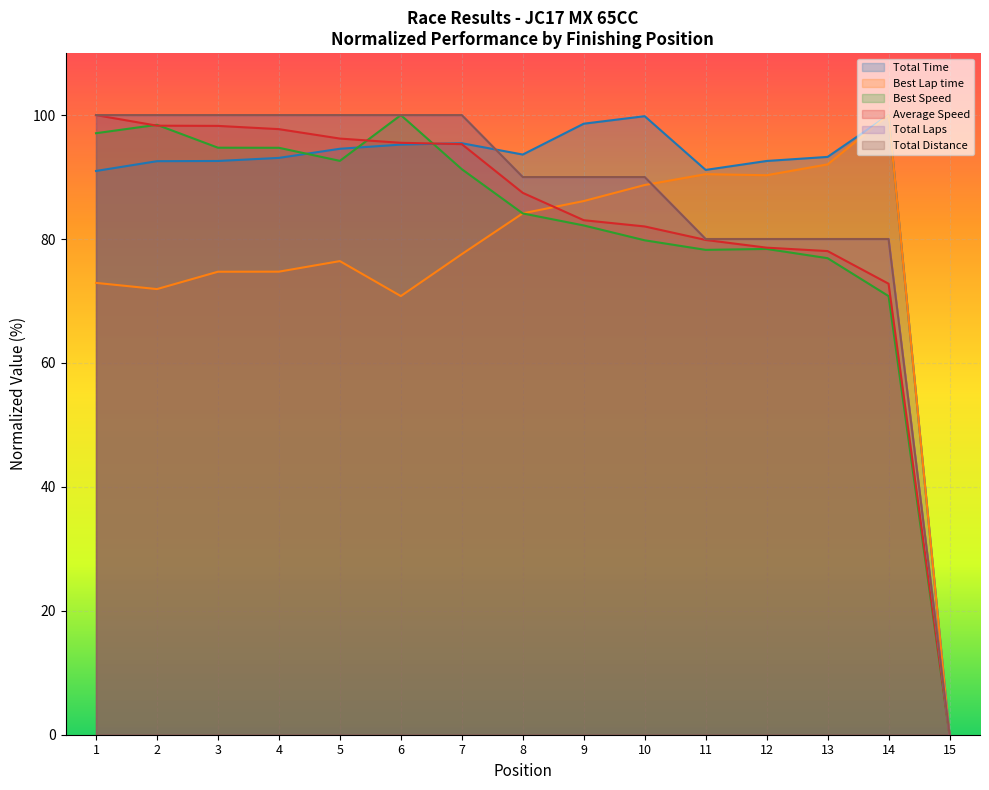

Where do Total Time and Best Speed first cross each other?

4 and 5